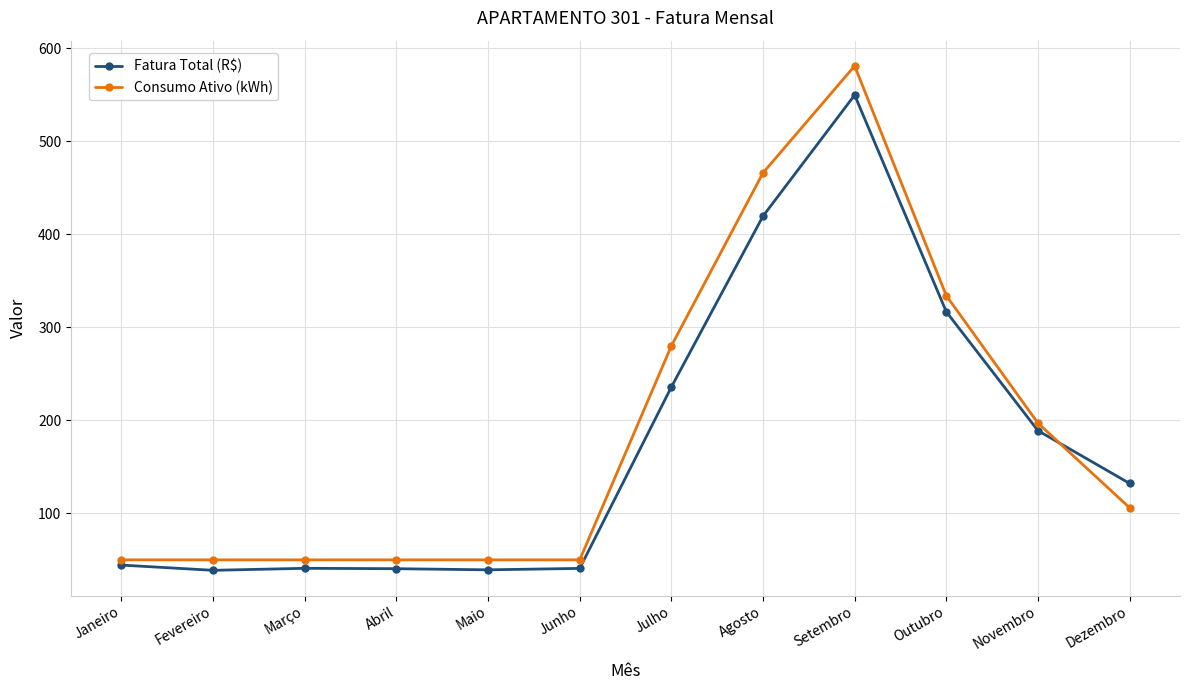

How many values in the Consumo Ativo (kWh) series are below 106?

6